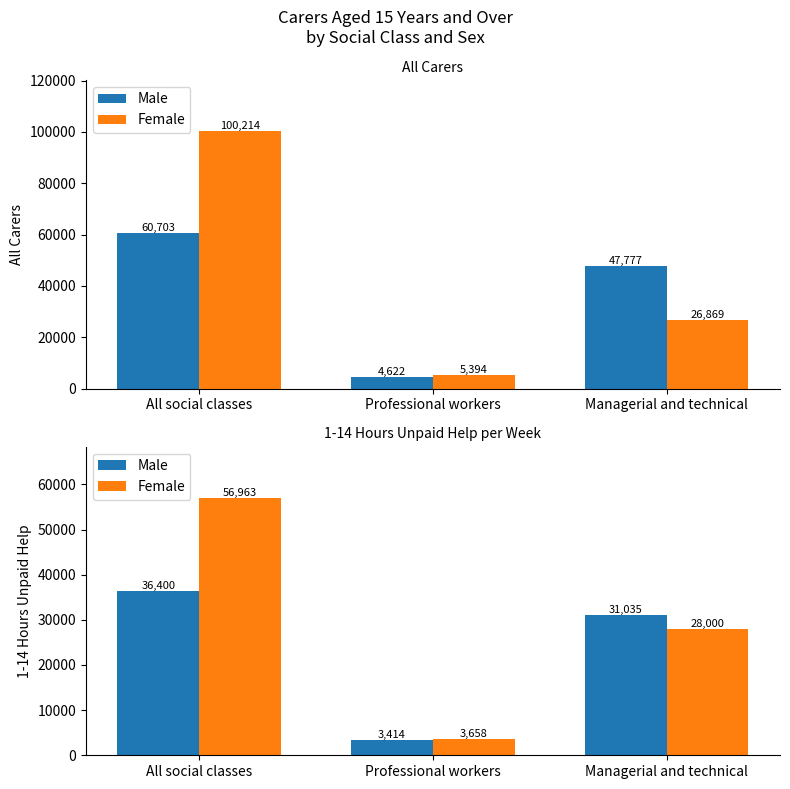

What is the difference between the Male values at Managerial and technical and All social classes?

5365